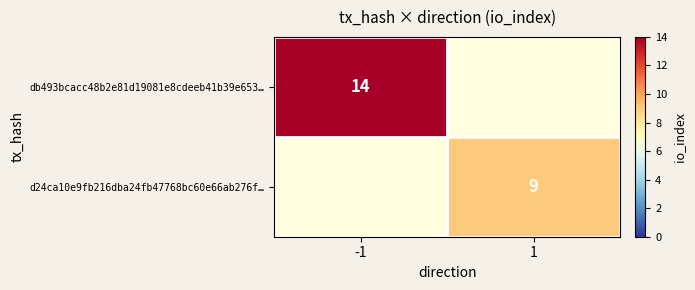

The value of d24ca10e9fb216dba24fb47768bc60e66ab276f… at 1 is 15. True or false?

False